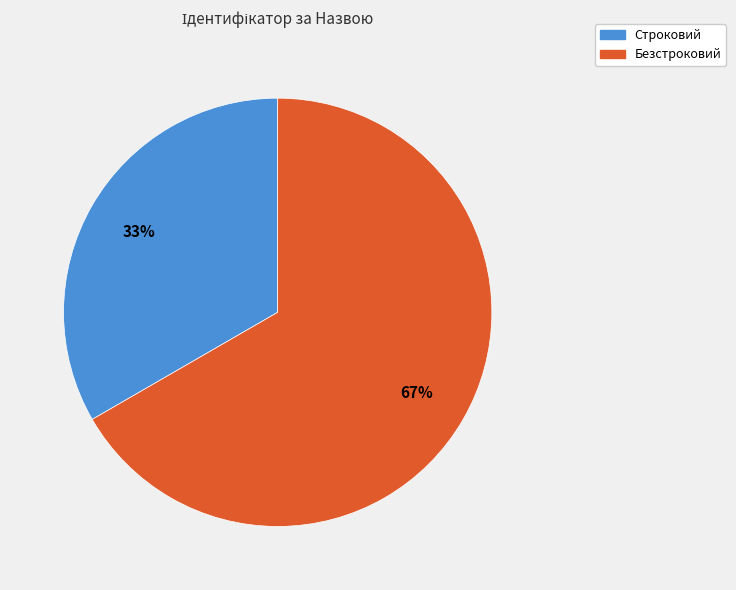

Between Безстроковий and Строковий, which is larger?

Безстроковий